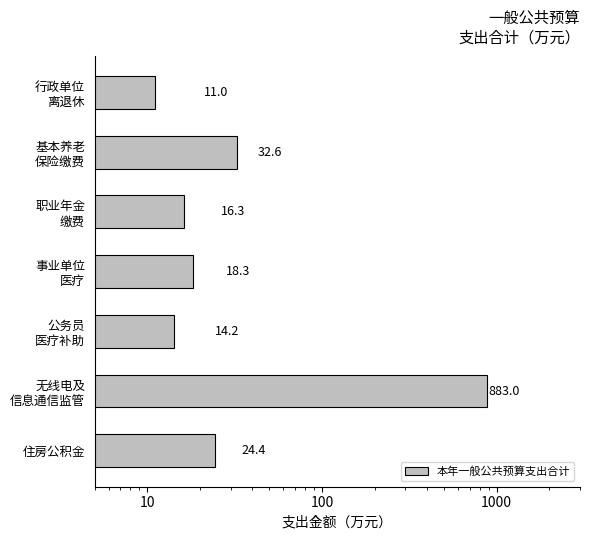

Reading left to right, transcribe all the data shown in this chart.

11.0	32.6	16.3	18.3	14.2	883.0	24.4